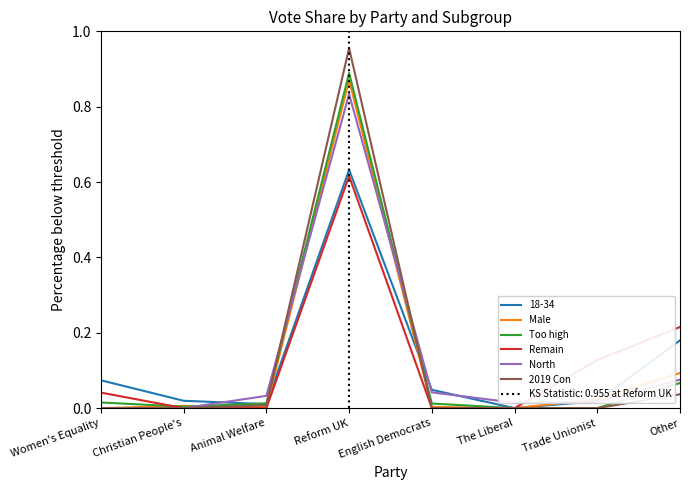

What is the label of the 1st point from the left?

Women's Equality